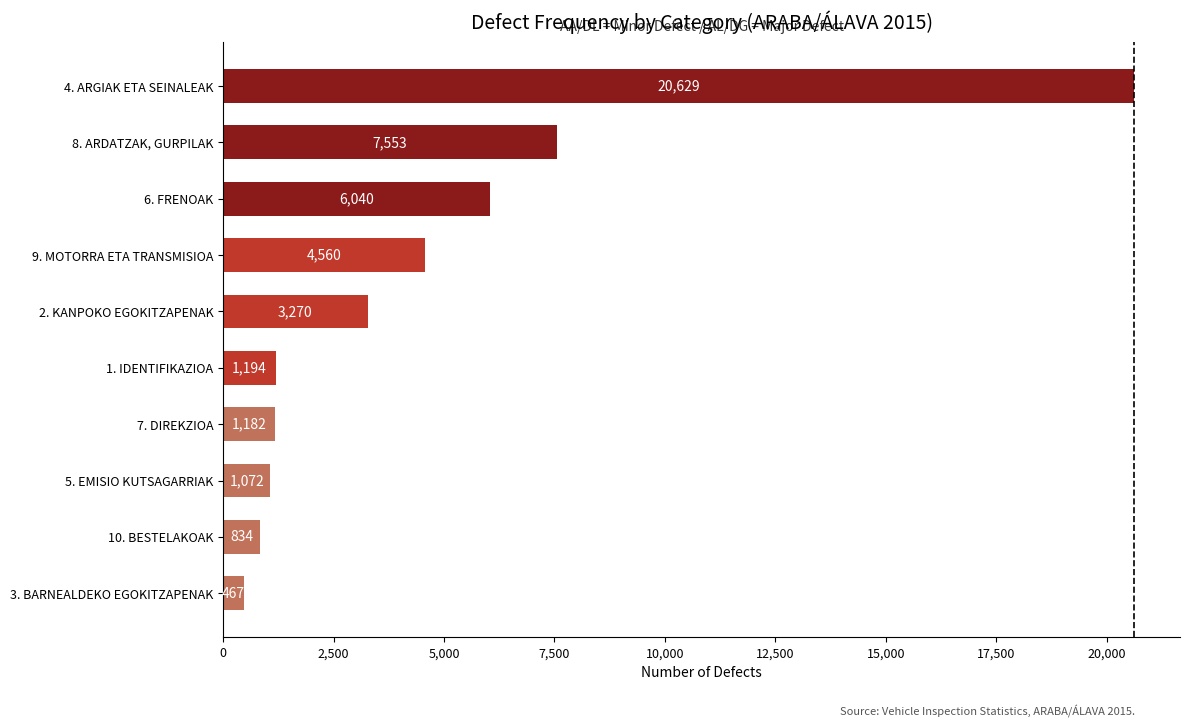

What is the difference between the second highest and minimum values?

7086